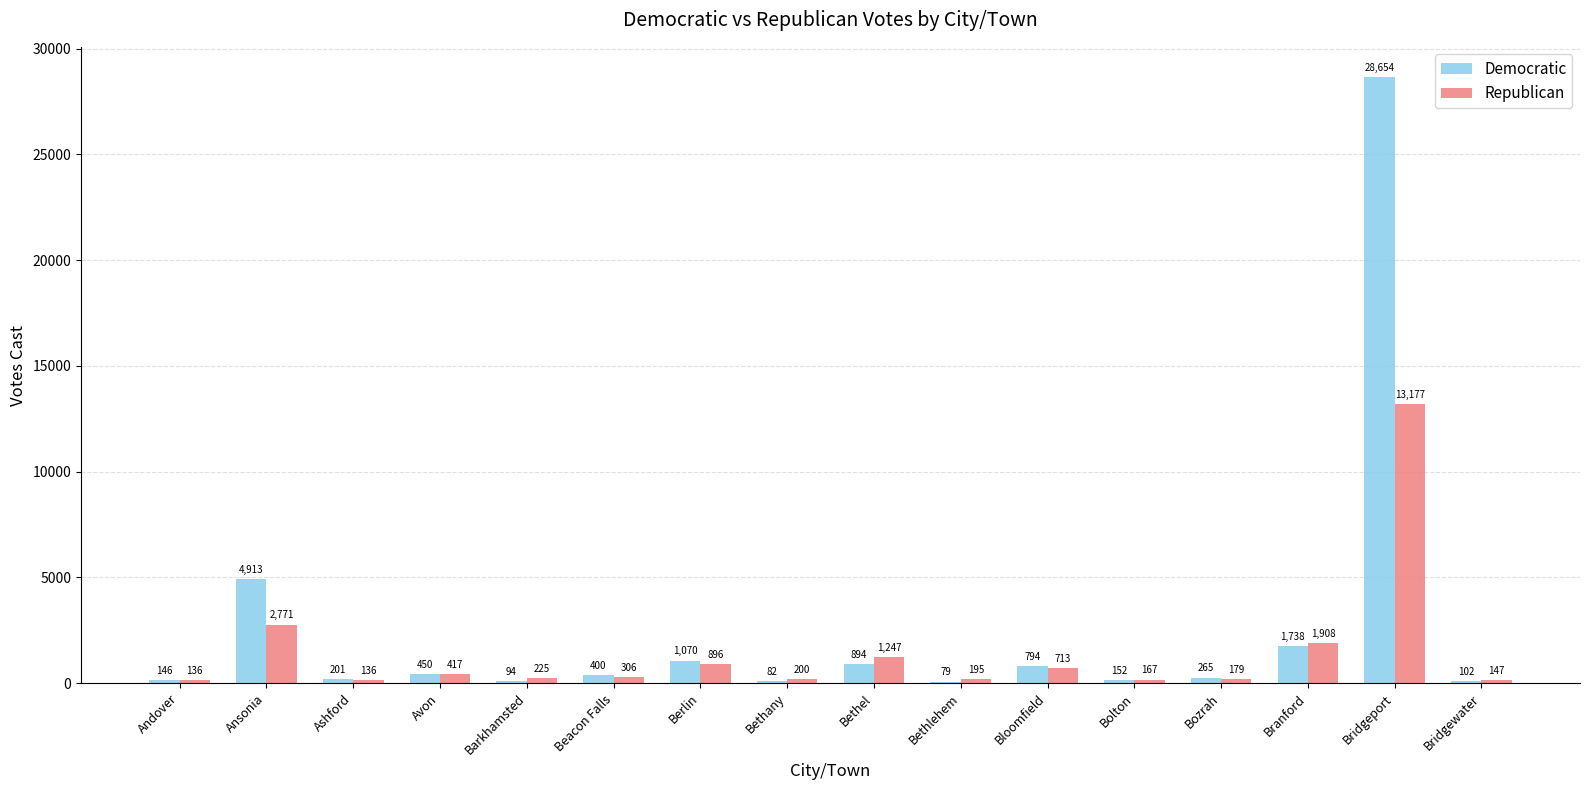

Which category has the highest value in the Democratic series?

Bridgeport